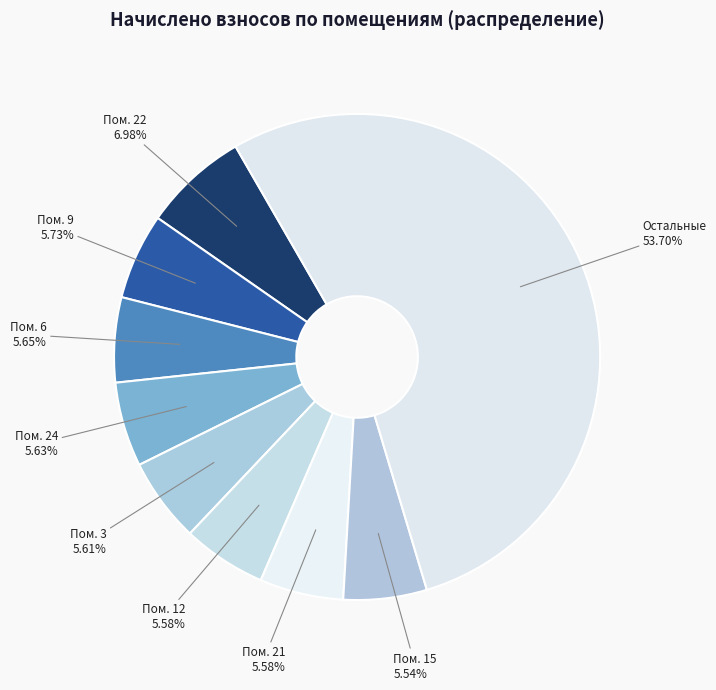

How many slices are in this pie chart?

9